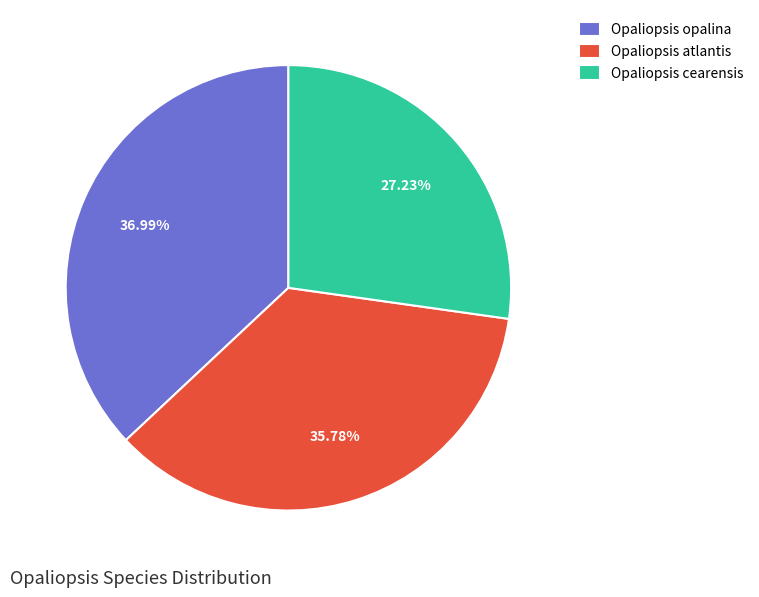

Rank the categories by value from highest to lowest.

Opaliopsis opalina, Opaliopsis atlantis, Opaliopsis cearensis